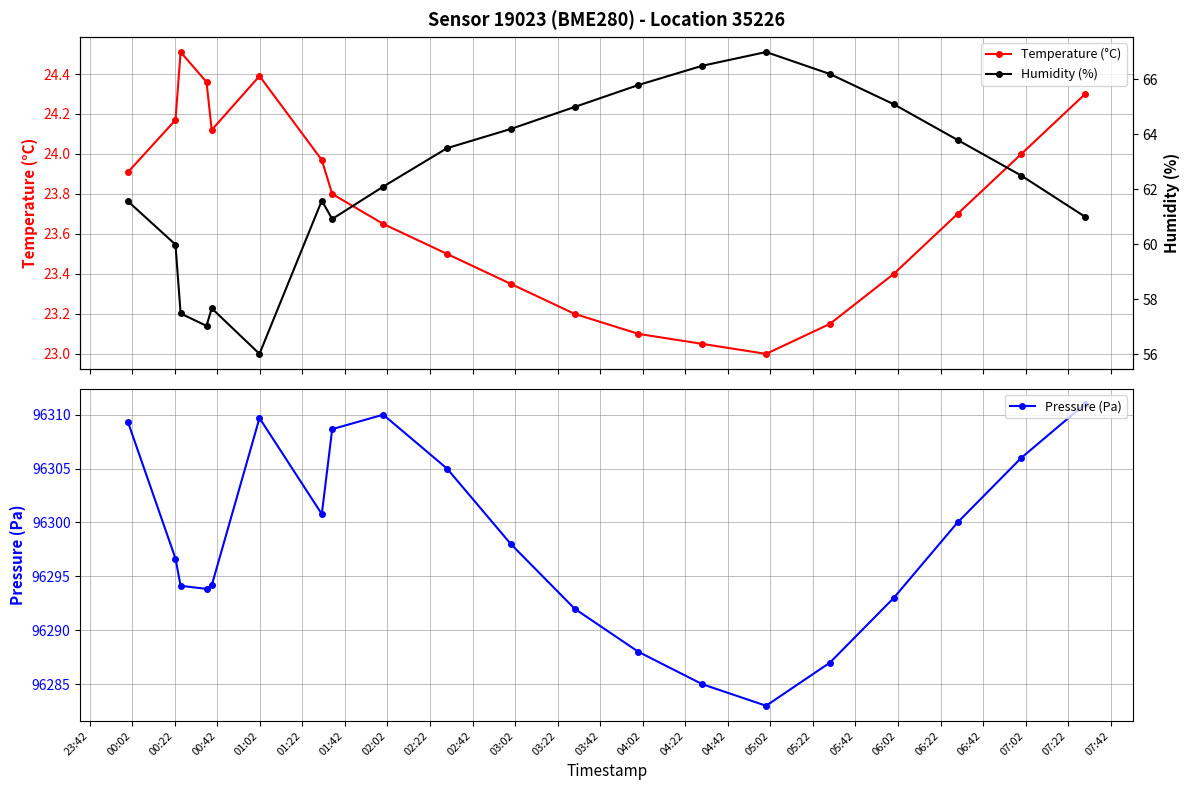

What is the average value of the Pressure (Pa) series?

96298.3